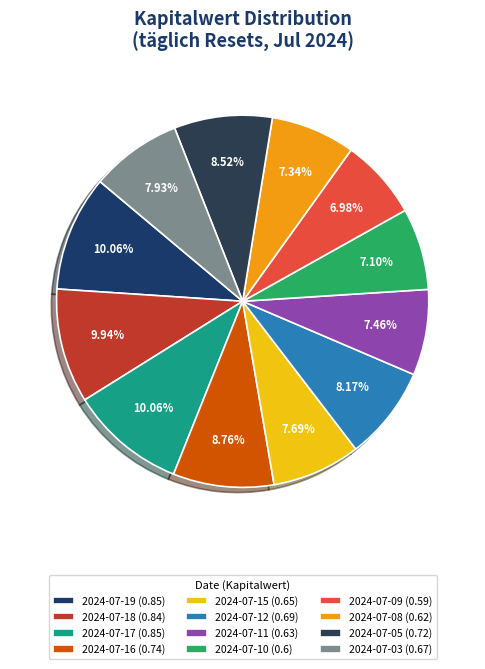

How many slices are in this pie chart?

12